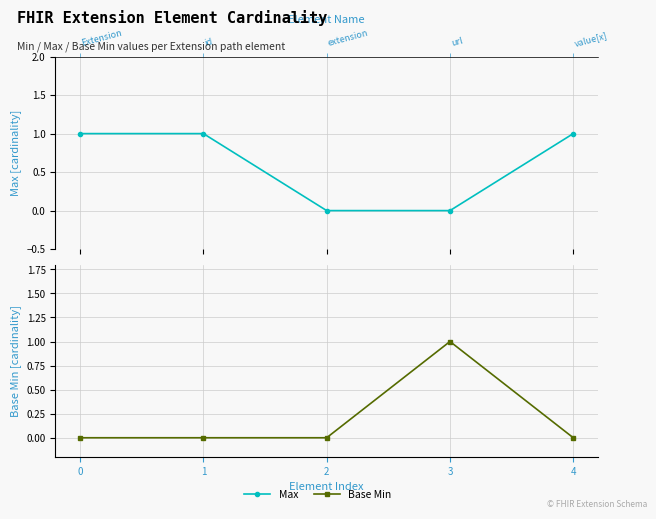

List the series in order of their peak value, highest first.

Max, Base Min